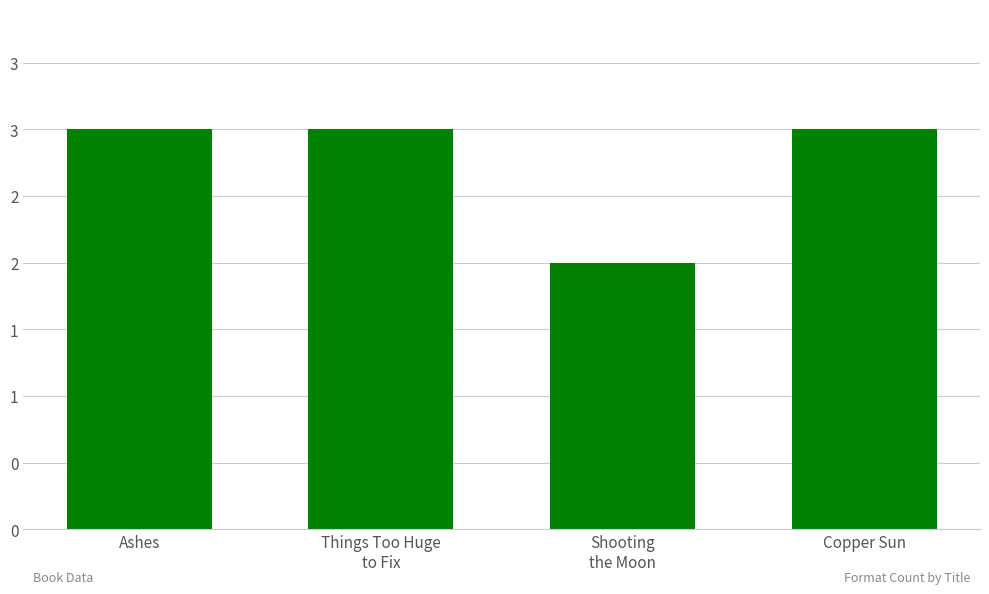

Rank the categories by value from highest to lowest.

Ashes, Things Too Huge
to Fix, Copper Sun, Shooting
the Moon